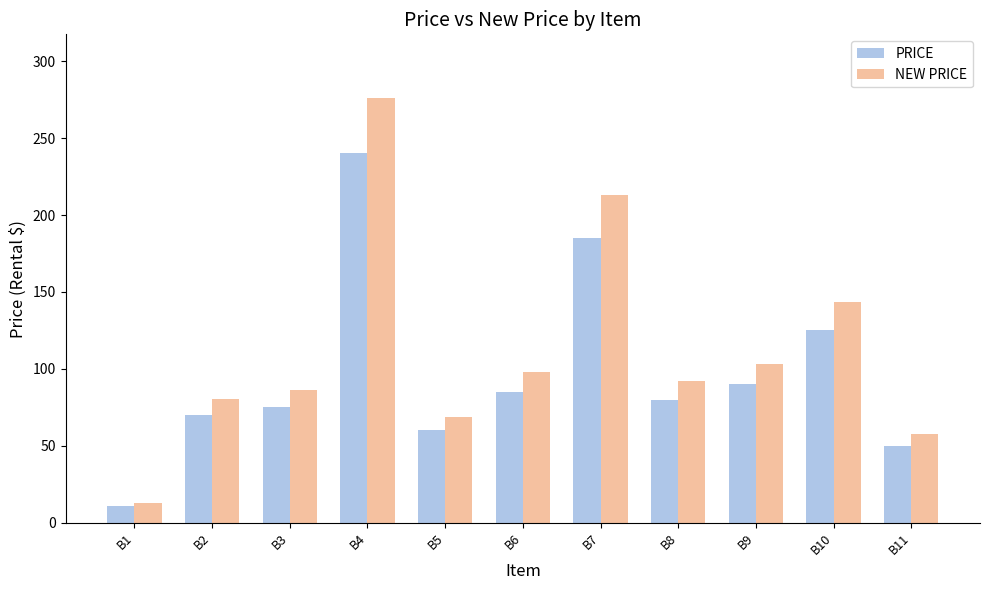

Rank the series by their average value, from lowest to highest.

PRICE, NEW PRICE